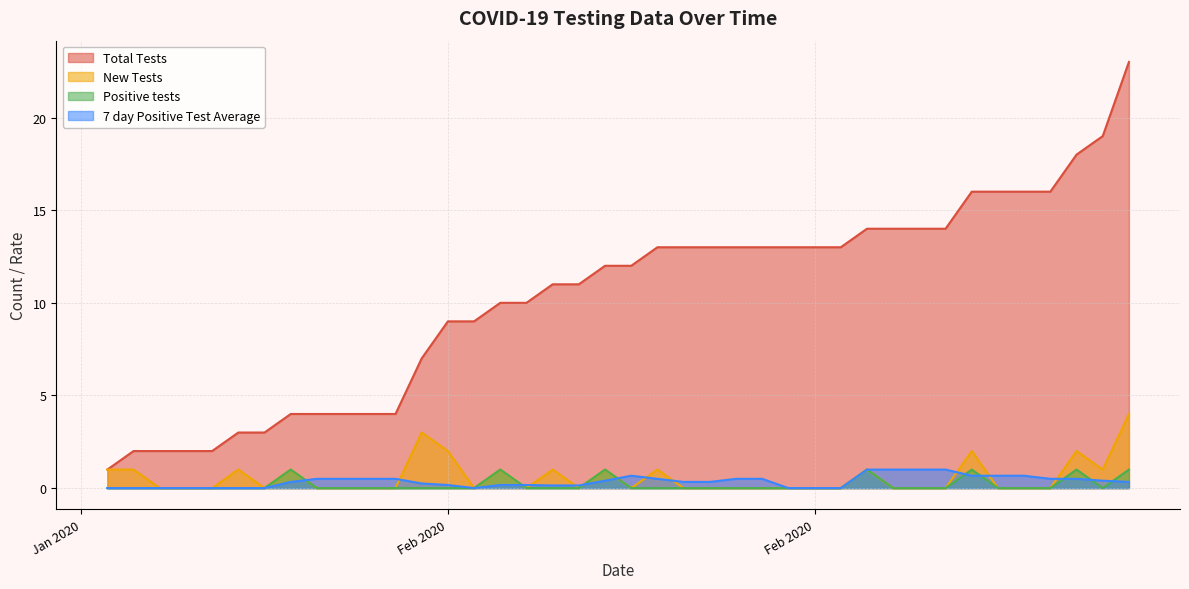

What is the difference between the 7 day Positive Test Average values at 2020-01-25 and 2020-02-20?

1.0